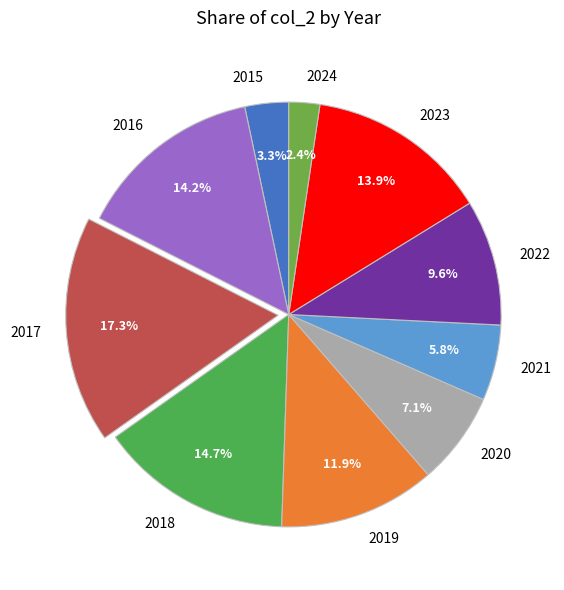

Which has a higher value, 2022 or 2018?

2018